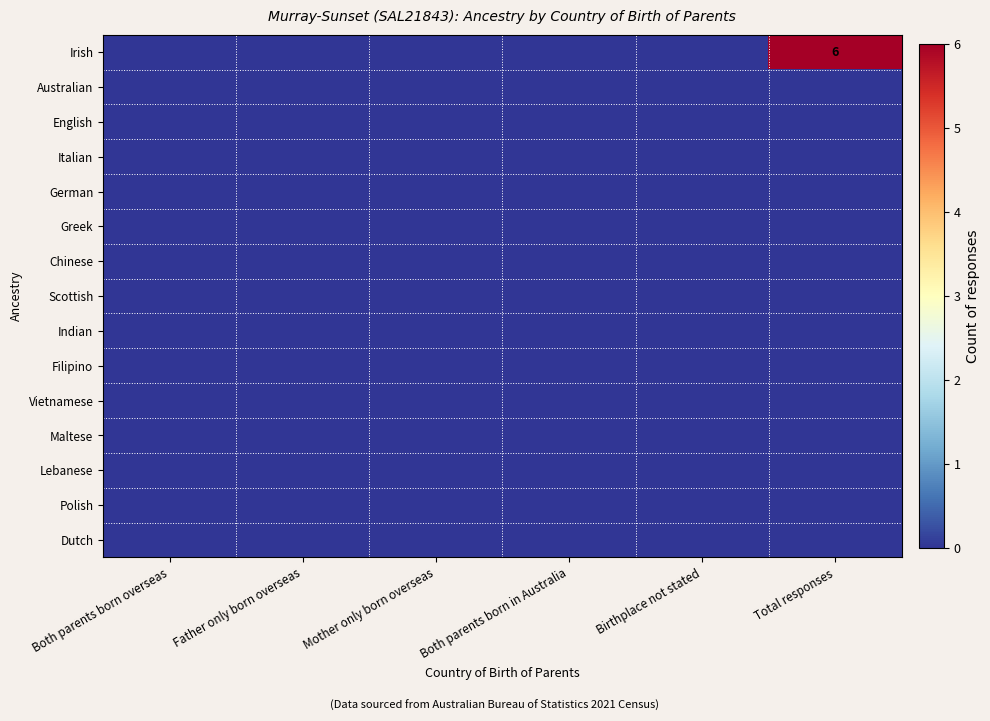

At how many categories does at least one series exceed 0?

1